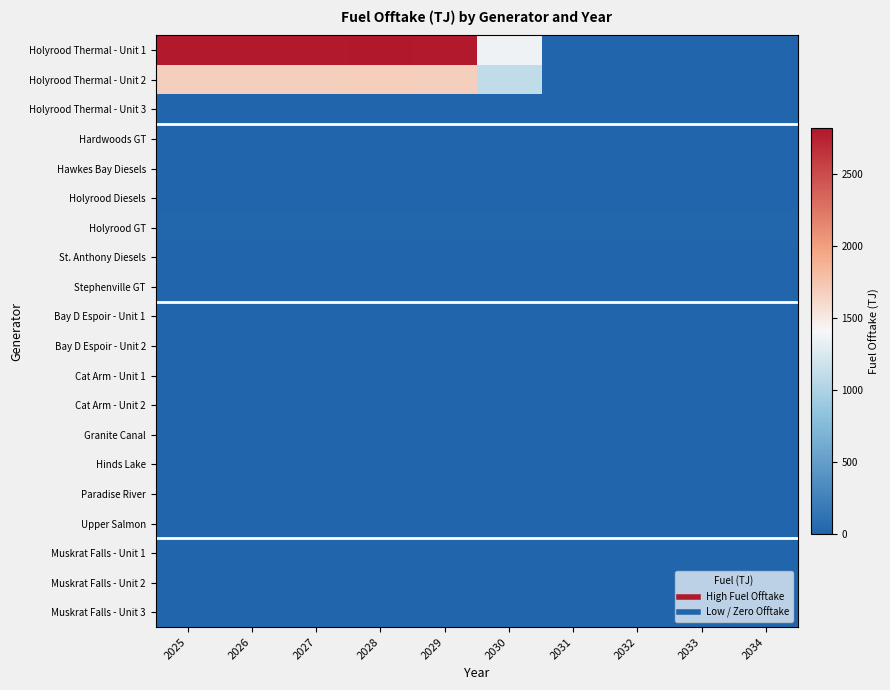

What is the greatest value displayed?

2817.7